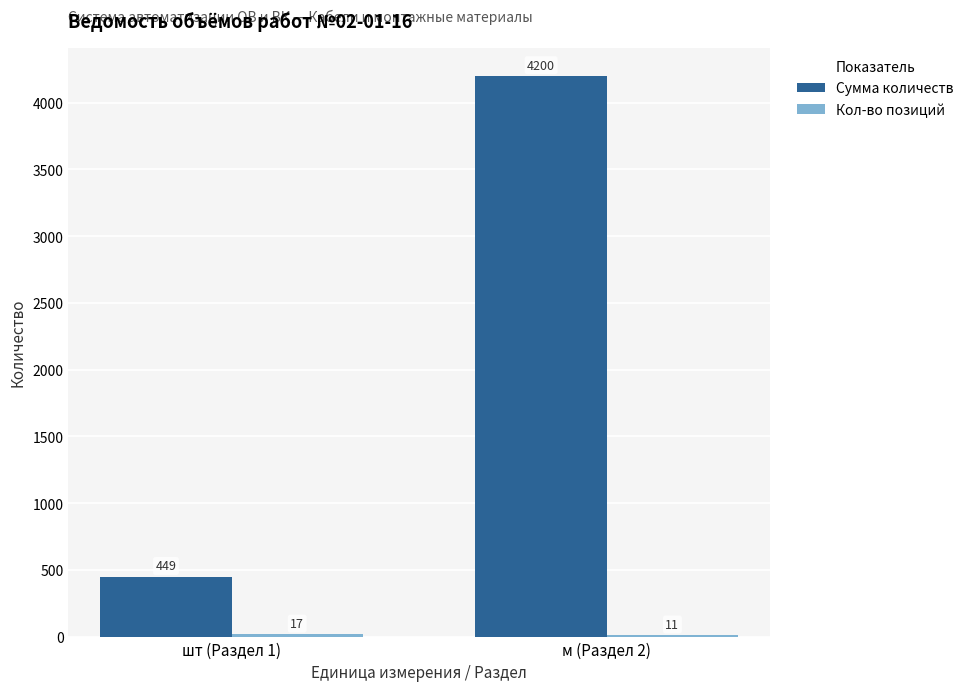

At which category is the sum across all series the highest?

м (Раздел 2)